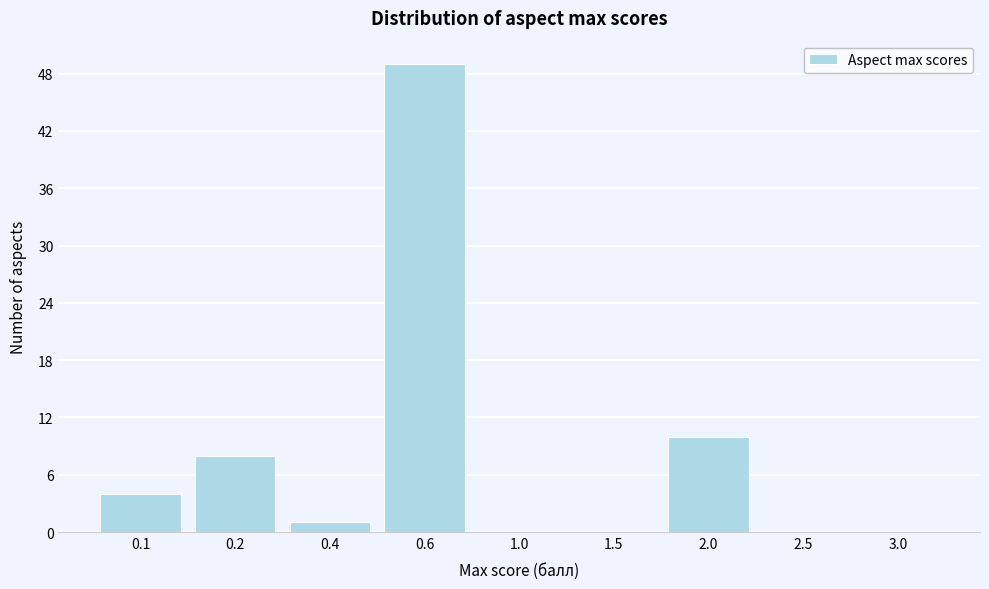

Reading left to right, transcribe all the data shown in this chart.

0.1=4	0.2=8	0.4=1	0.6=49	1.0=0	1.5=0	2.0=10	2.5=0	3.0=0